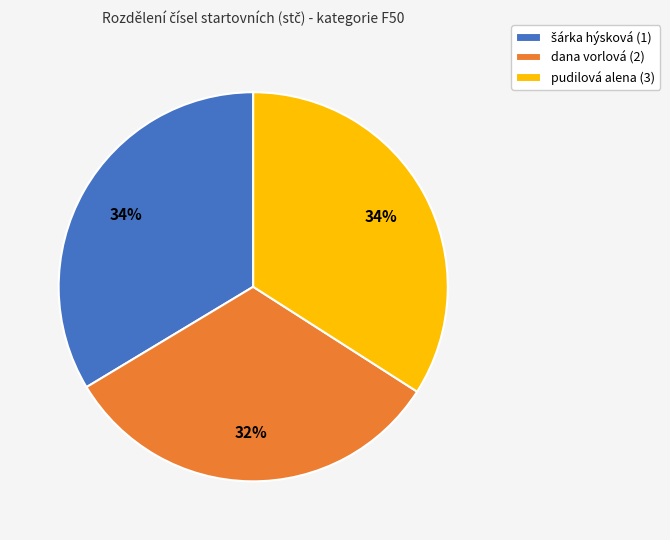

How many segments does this pie chart have?

3